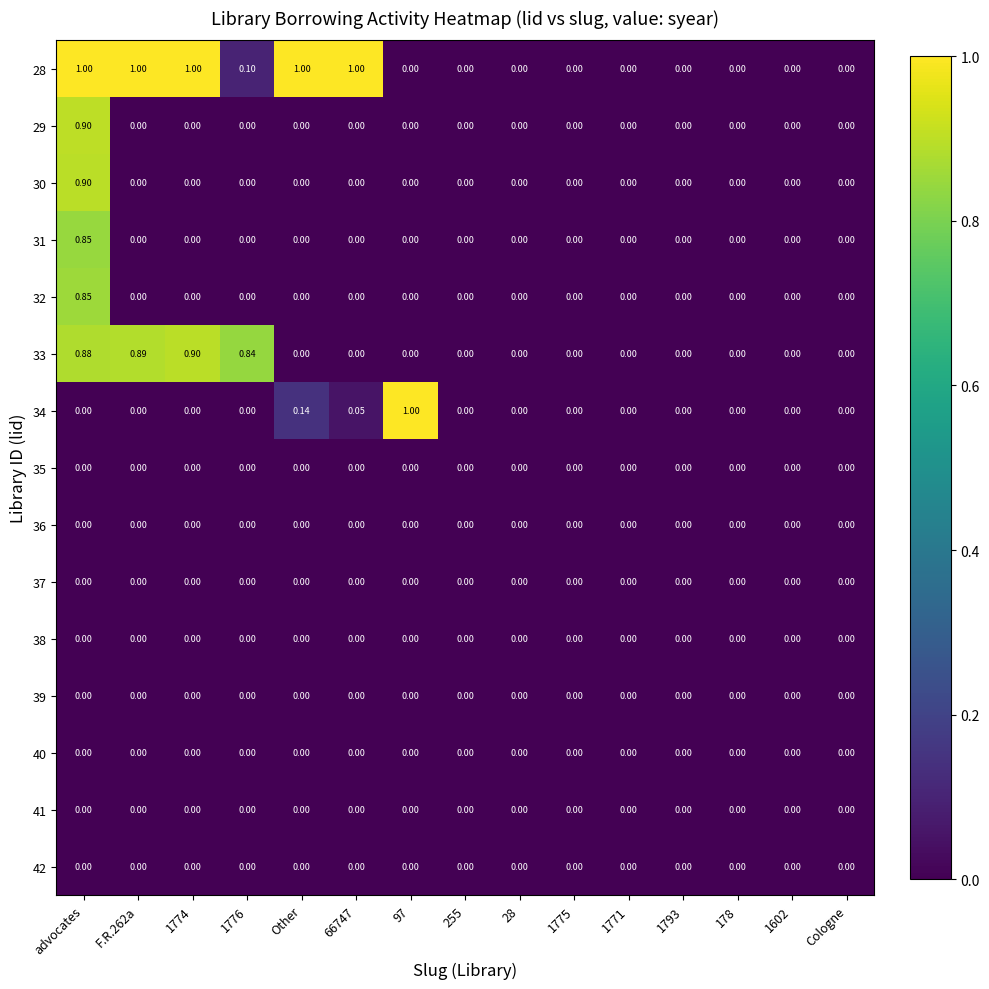

At which category is the sum across all series the highest?

advocates